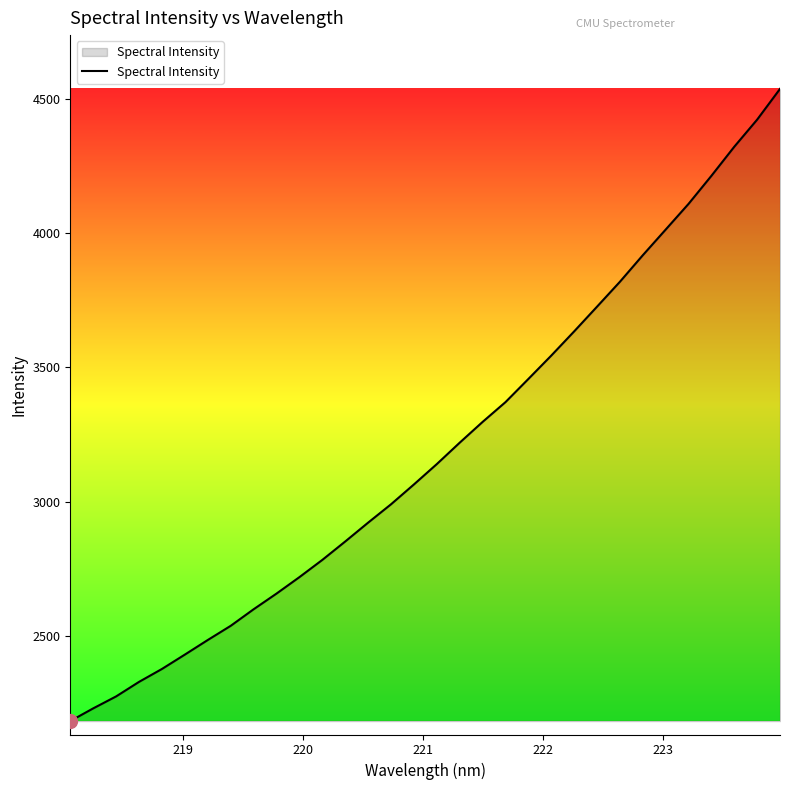

What is the difference between the maximum and minimum values?

2351.1